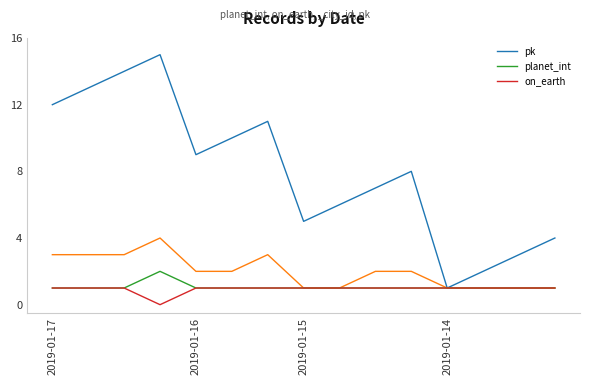

At which category does pk reach its first local valley?

2019-01-16